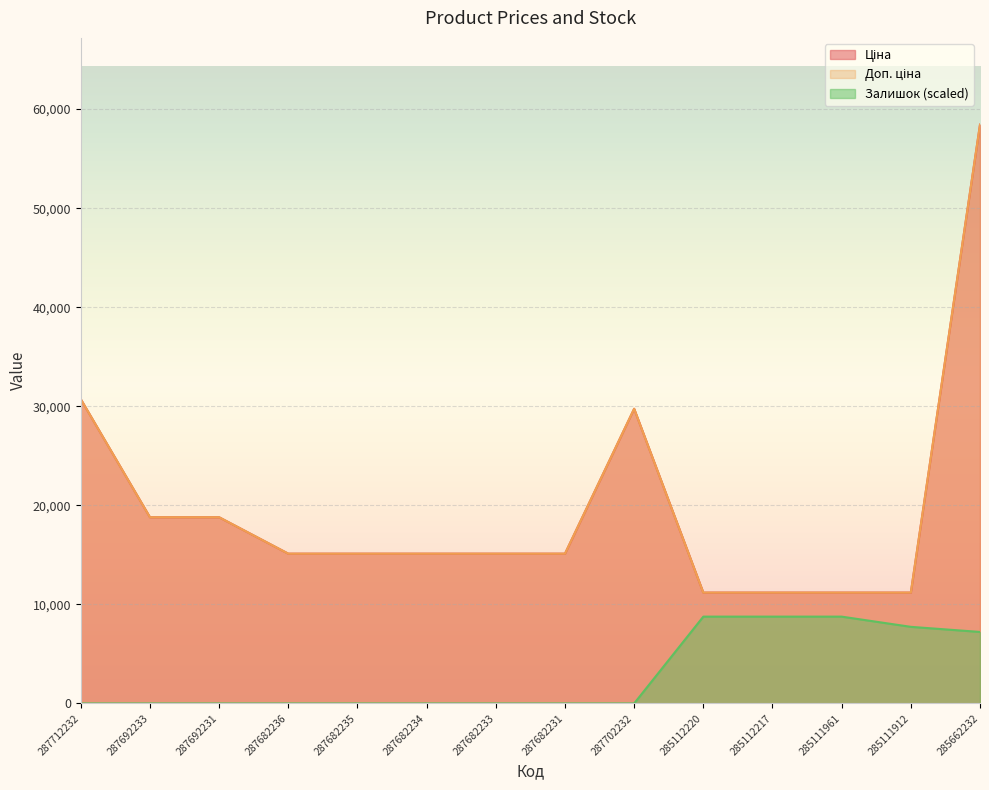

Reading left to right, transcribe all the data shown in this chart.

Ціна: 287712232=30717.1	287692233=18796.8	287692231=18796.8	287682236=15120.0	287682235=15120.0	287682234=15120.0	287682233=15120.0	287682231=15120.0	287702232=29747.2	285112220=11188.2	285112217=11188.2	285111961=11188.2	285111912=11188.2	285662232=58426.5
Доп. ціна: 287712232=30717.1	287692233=18796.8	287692231=18796.8	287682236=15120.0	287682235=15120.0	287682234=15120.0	287682233=15120.0	287682231=15120.0	287702232=29747.2	285112220=11188.2	285112217=11188.2	285111961=11188.2	285111912=11188.2	285662232=58426.5
Залишок: 287712232=0.0	287692233=0.0	287692231=0.0	287682236=0.0	287682235=0.0	287682234=0.0	287682233=0.0	287682231=0.0	287702232=0.0	285112220=8764.0	285112217=8764.0	285111961=8764.0	285111912=7732.9	285662232=7217.4